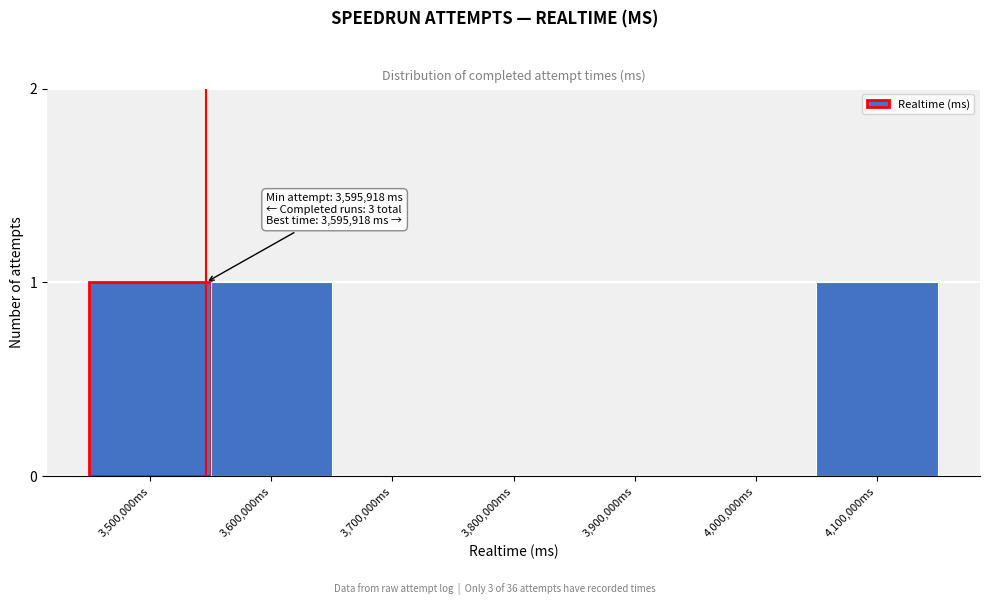

Reading left to right, extract all data points from this chart.

3,500,000ms=1	3,600,000ms=1	3,700,000ms=0	3,800,000ms=0	3,900,000ms=0	4,000,000ms=0	4,100,000ms=1